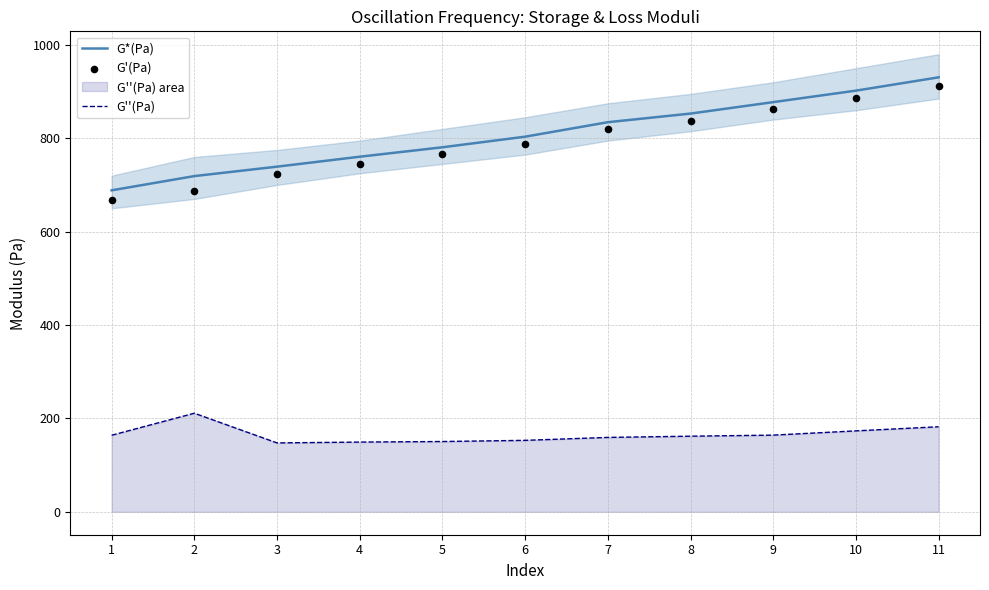

Which series contains the lowest Y value?

G''(Pa)